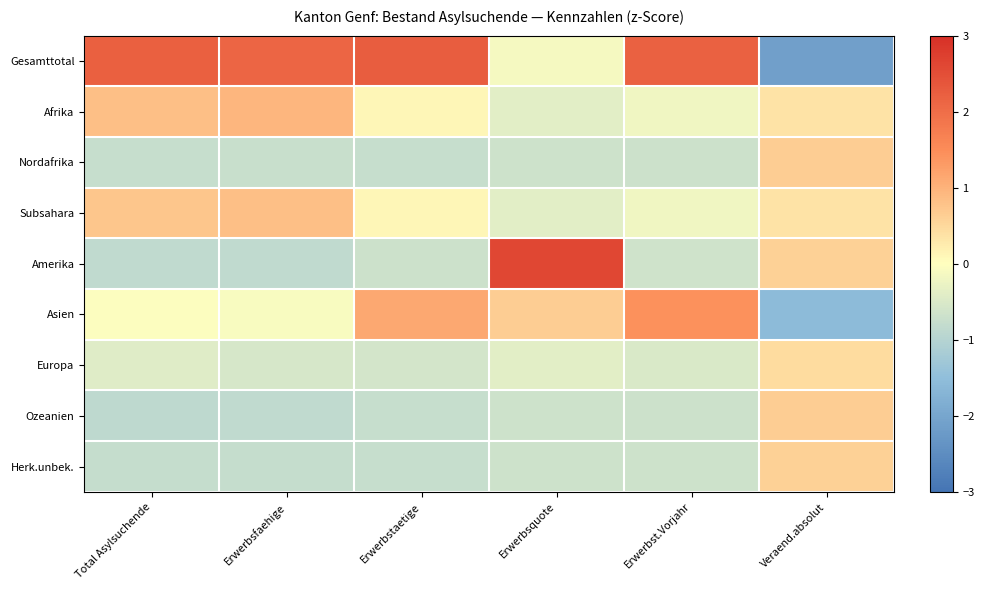

Reading left to right, transcribe all the data shown in this chart.

Gesamttotal: Total Asylsuchende=2.2	Erwerbsfaehige=2.1	Erwerbstaetige=2.3	Erwerbsquote=-0.1	Erwerbst.Vorjahr=2.2	Veraend.absolut=-2.1
Afrika: Total Asylsuchende=0.8	Erwerbsfaehige=0.9	Erwerbstaetige=0.1	Erwerbsquote=-0.4	Erwerbst.Vorjahr=-0.2	Veraend.absolut=0.4
Nordafrika: Total Asylsuchende=-0.8	Erwerbsfaehige=-0.7	Erwerbstaetige=-0.8	Erwerbsquote=-0.7	Erwerbst.Vorjahr=-0.7	Veraend.absolut=0.6
Subsahara: Total Asylsuchende=0.7	Erwerbsfaehige=0.8	Erwerbstaetige=0.1	Erwerbsquote=-0.4	Erwerbst.Vorjahr=-0.2	Veraend.absolut=0.4
Amerika: Total Asylsuchende=-0.9	Erwerbsfaehige=-0.9	Erwerbstaetige=-0.7	Erwerbsquote=2.6	Erwerbst.Vorjahr=-0.6	Veraend.absolut=0.6
Asien: Total Asylsuchende=-0.0	Erwerbsfaehige=-0.1	Erwerbstaetige=1.1	Erwerbsquote=0.6	Erwerbst.Vorjahr=1.4	Veraend.absolut=-1.6
Europa: Total Asylsuchende=-0.4	Erwerbsfaehige=-0.6	Erwerbstaetige=-0.6	Erwerbsquote=-0.4	Erwerbst.Vorjahr=-0.5	Veraend.absolut=0.4
Ozeanien: Total Asylsuchende=-0.9	Erwerbsfaehige=-0.9	Erwerbstaetige=-0.8	Erwerbsquote=-0.7	Erwerbst.Vorjahr=-0.7	Veraend.absolut=0.6
Herk.unbek.: Total Asylsuchende=-0.8	Erwerbsfaehige=-0.8	Erwerbstaetige=-0.8	Erwerbsquote=-0.7	Erwerbst.Vorjahr=-0.7	Veraend.absolut=0.6